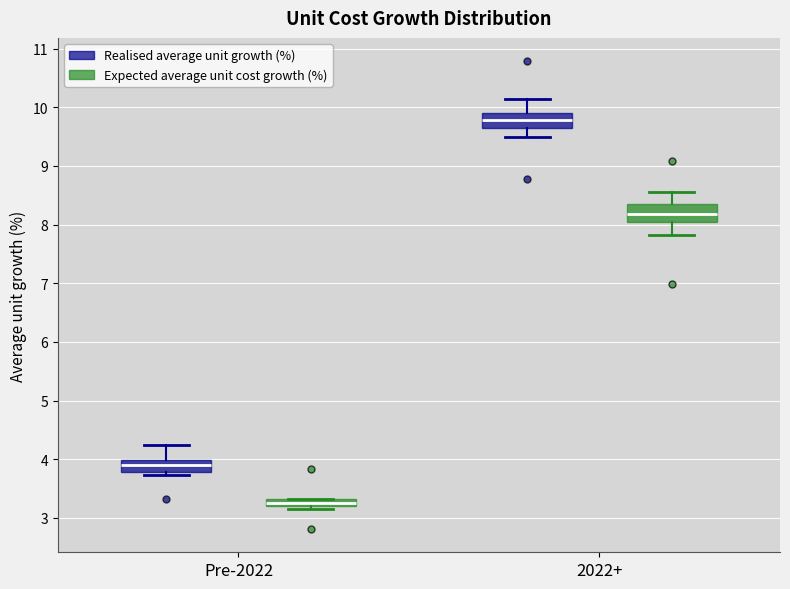

Which box has the highest median line?

2022+ (Realised average unit growth (%))